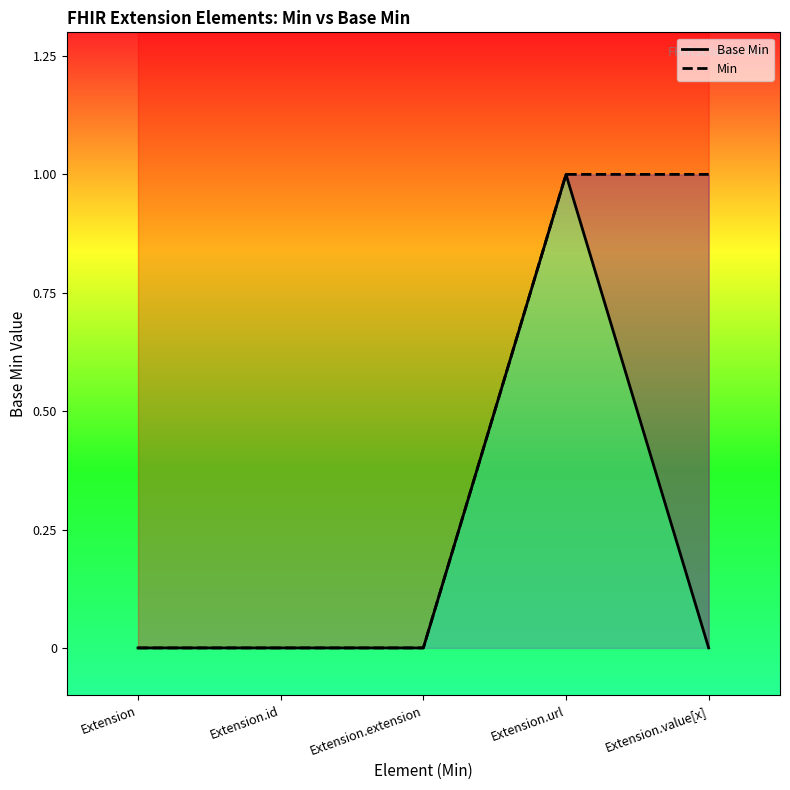

How many values in the Min series exceed 0?

2